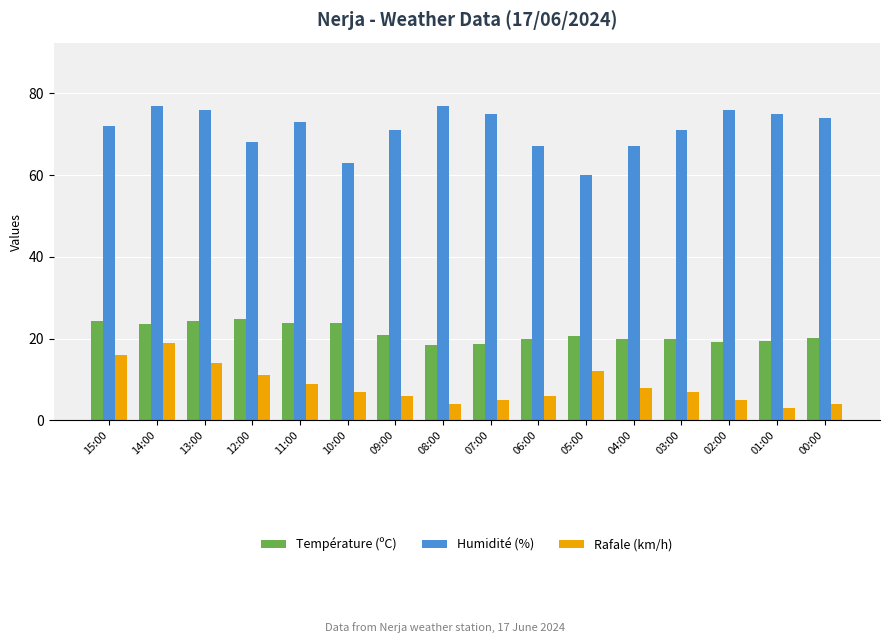

Does the chart contain any negative values?

No